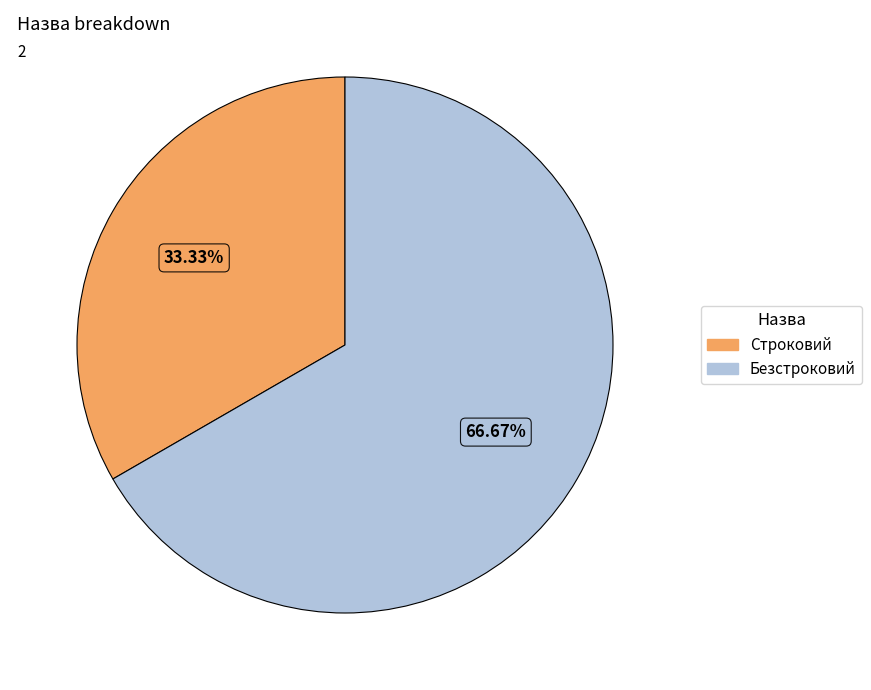

What is the largest slice in the pie chart?

Безстроковий